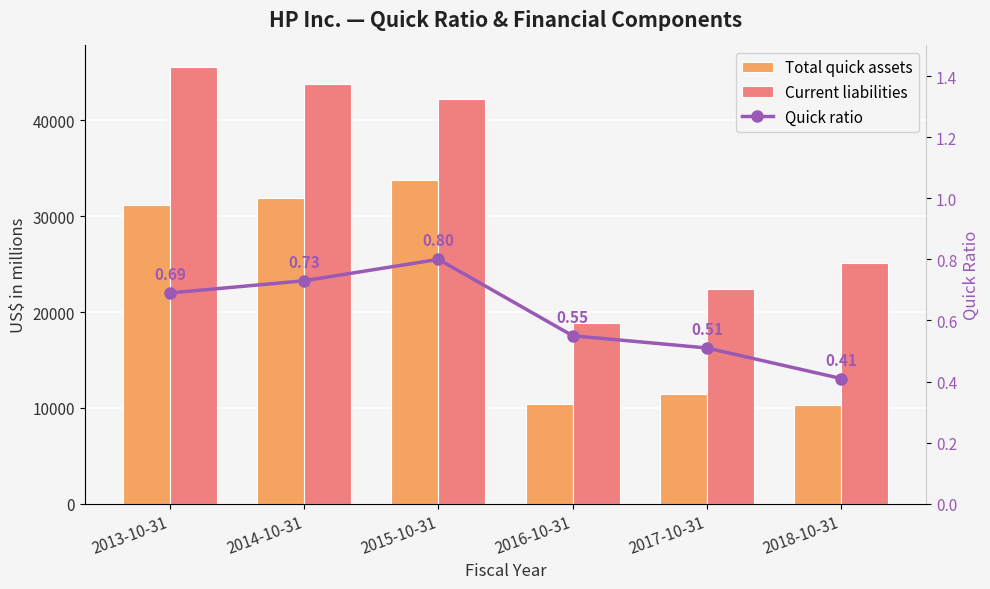

Which category has the highest value in the Current liabilities series?

2013-10-31